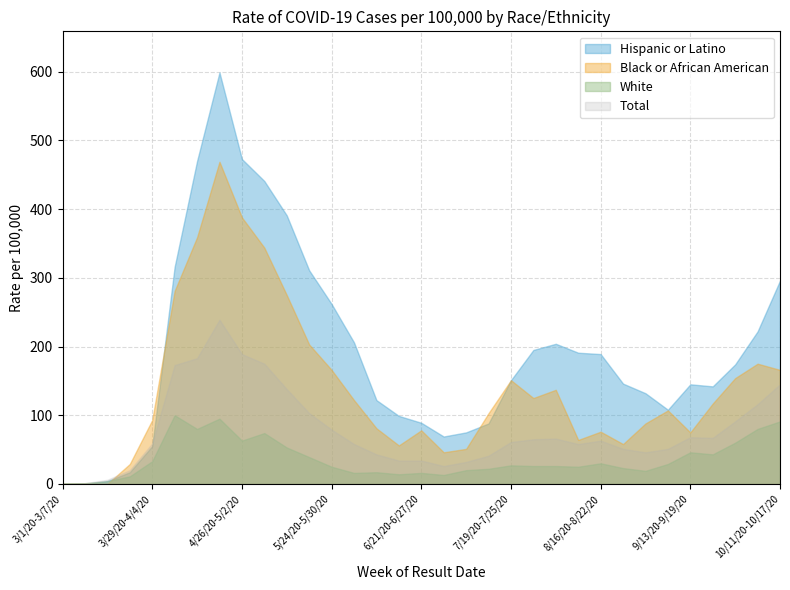

Which series changed the most between 7/19/20-7/25/20 and 8/23/20-8/29/20?

Black or African American